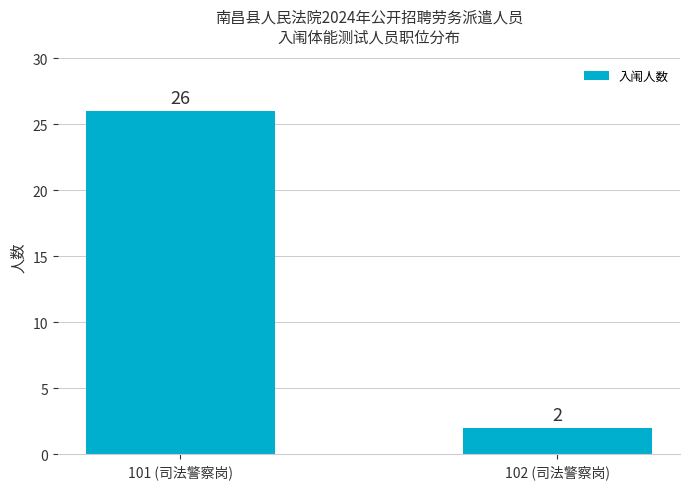

The value at 102 (司法警察岗) is 2. True or false?

True